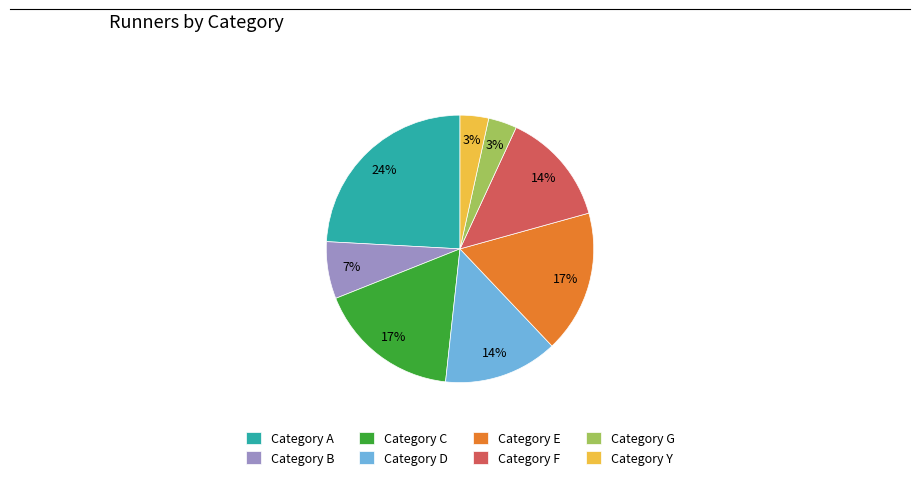

Is Category C the majority of the pie?

No